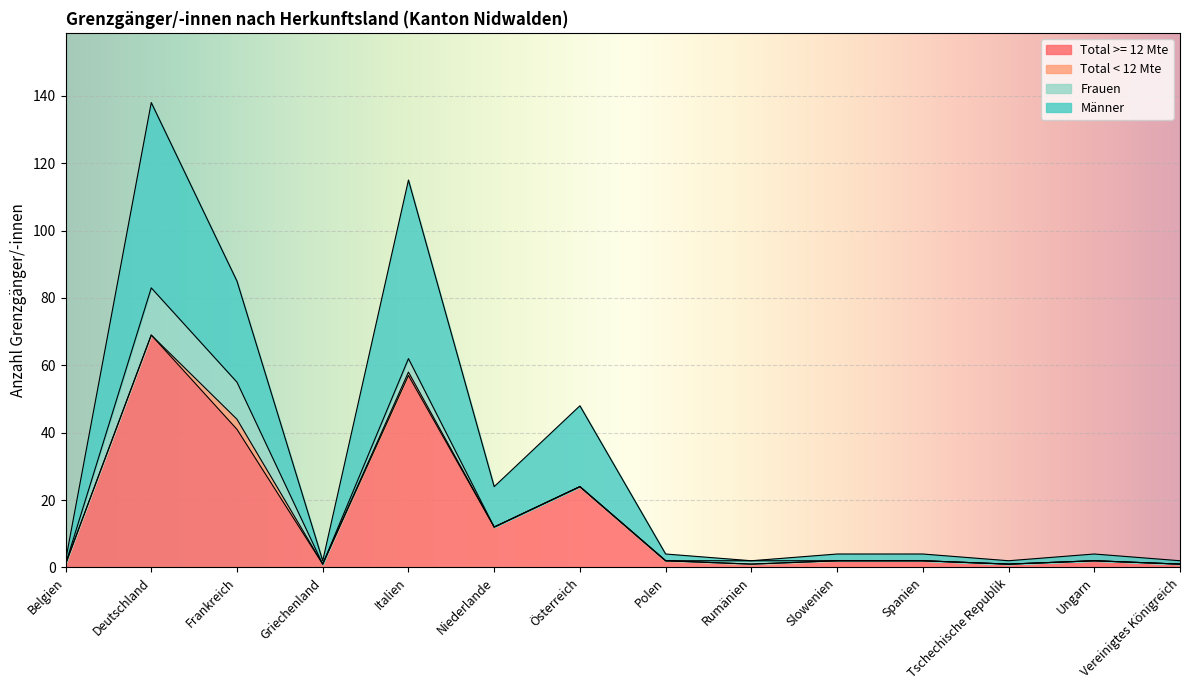

True or false: Total >= 12 Mte and Männer intersect in this chart.

False